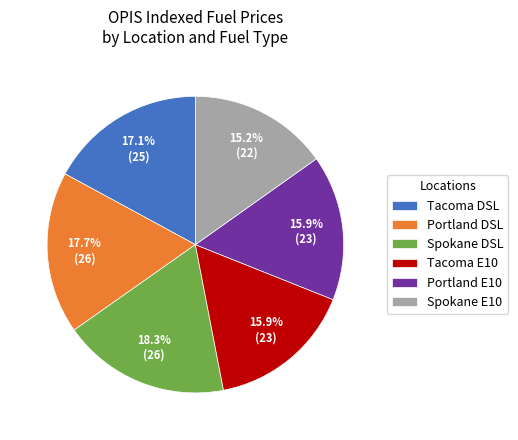

Is there any slice that represents more than half of the pie?

No